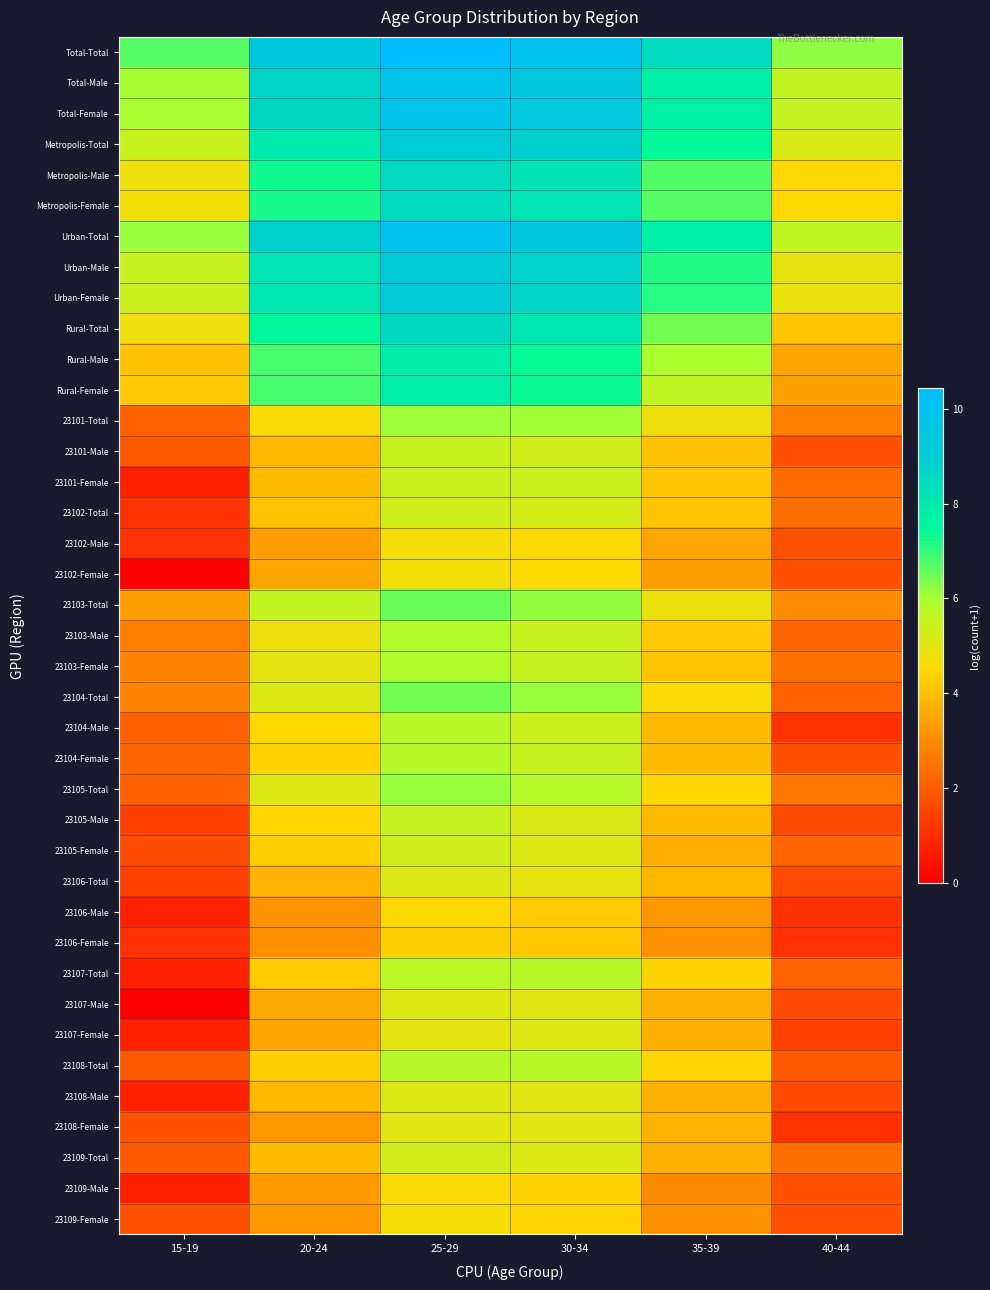

Which has a higher value, 25-29 or 15-19?

25-29